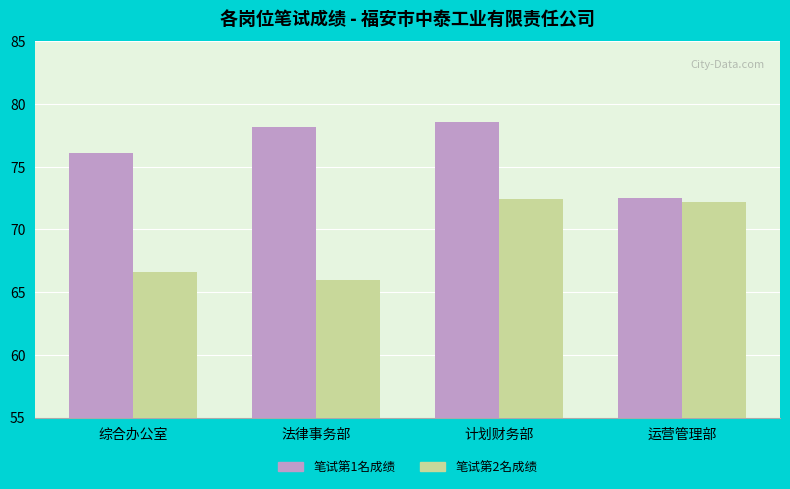

How many bars are there in total?

8